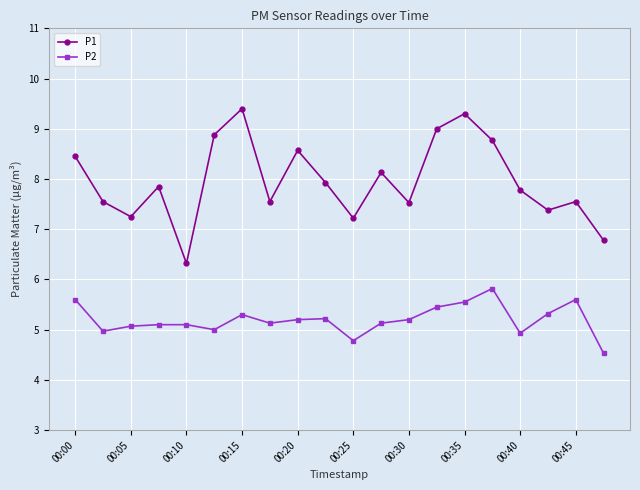

Is this an area chart (filled region under the line)?

No